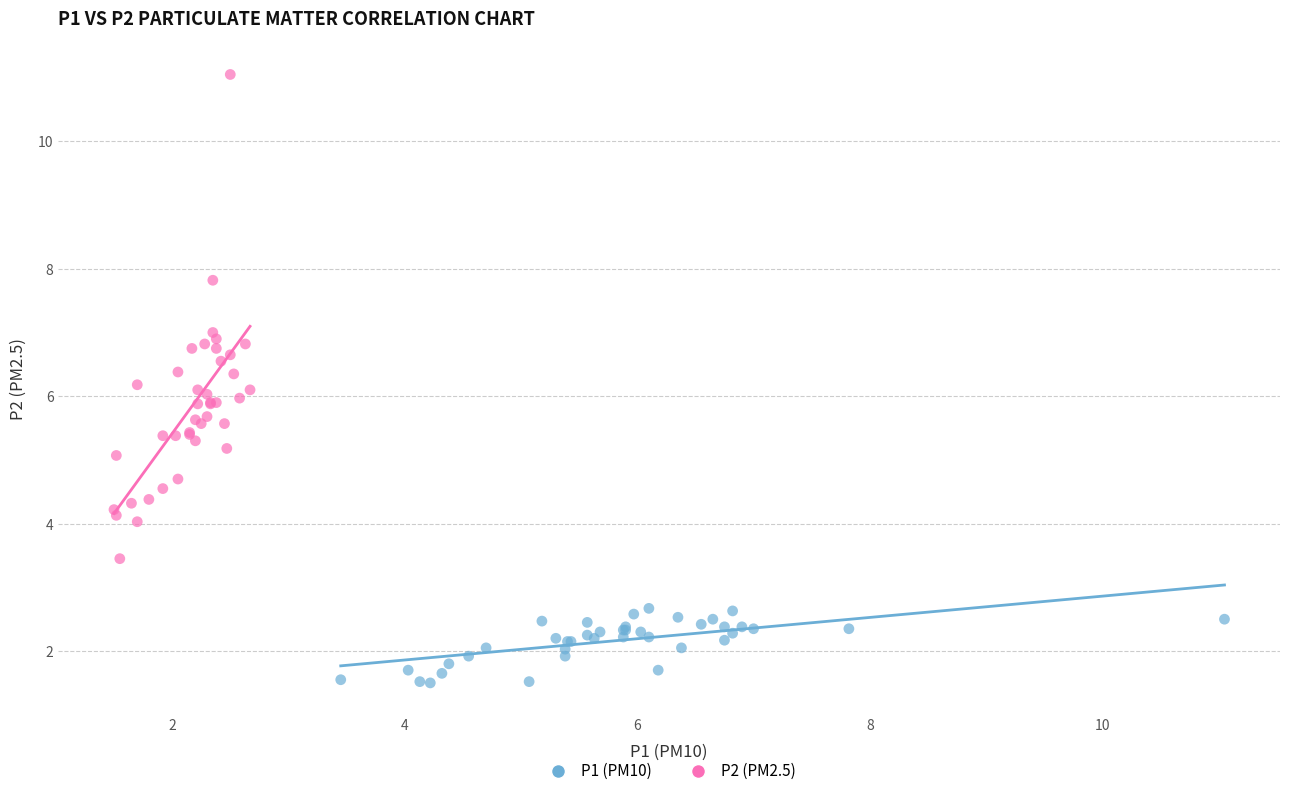

Which series has the widest spread of Y values?

P2 (PM2.5)